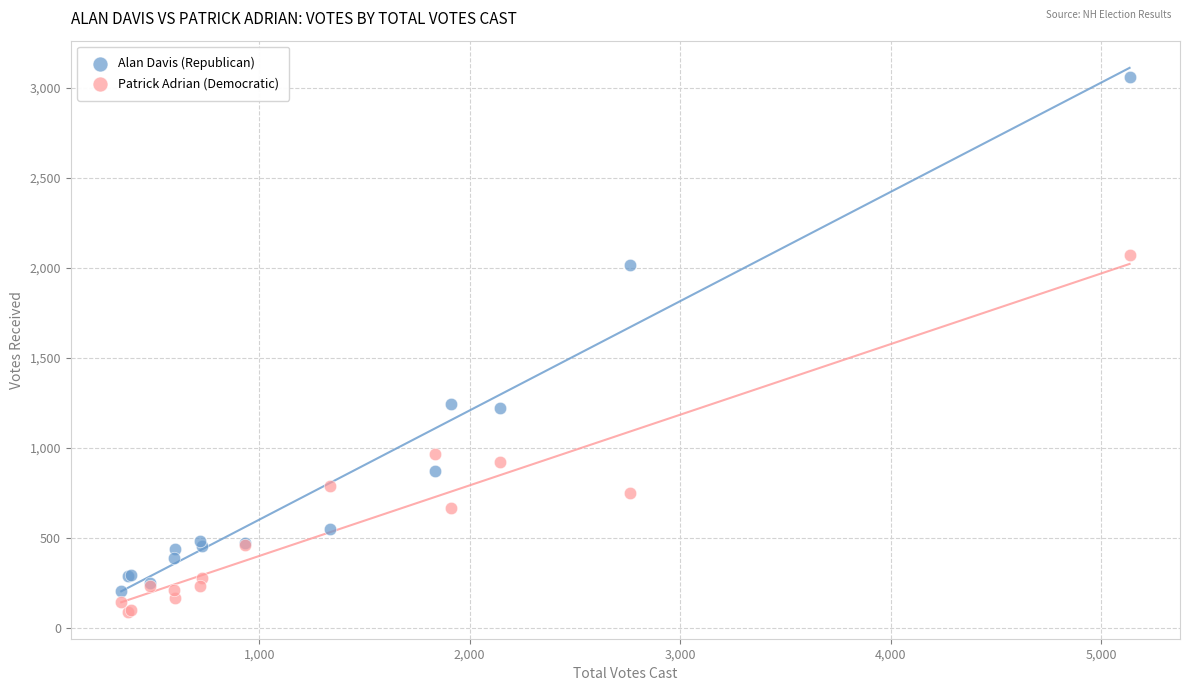

Which series reaches the maximum Y coordinate?

Alan Davis (Republican)